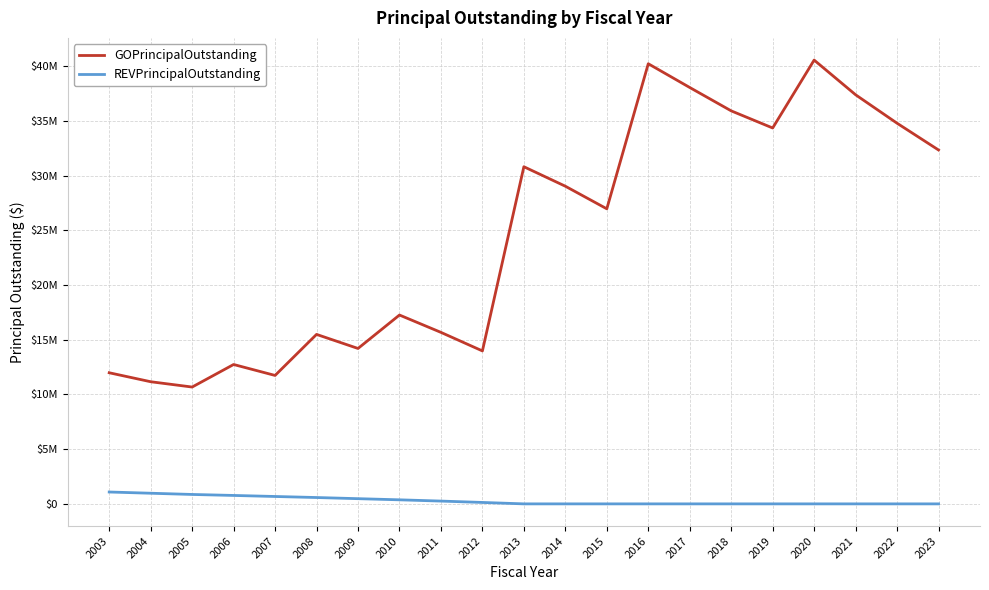

What is the sum of all REVPrincipalOutstanding values?

6171000